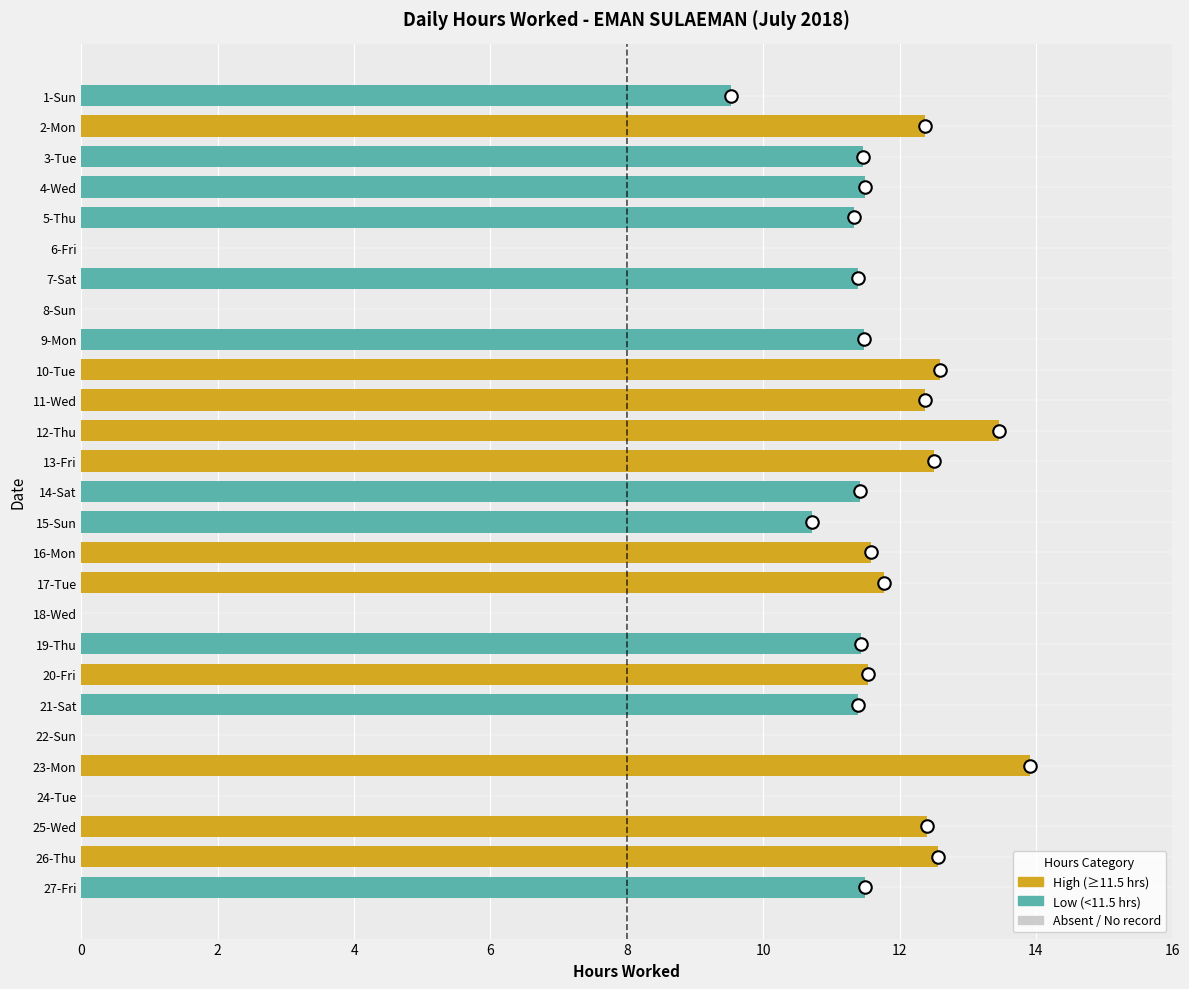

What is the sum of all values?

260.2